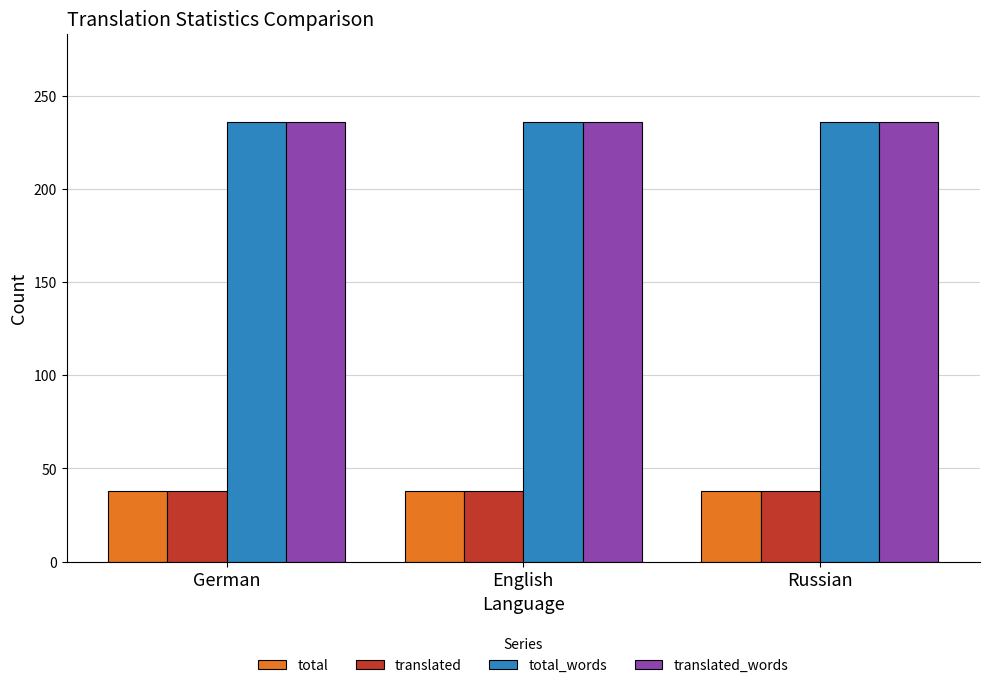

How many categories are shown in the chart?

3